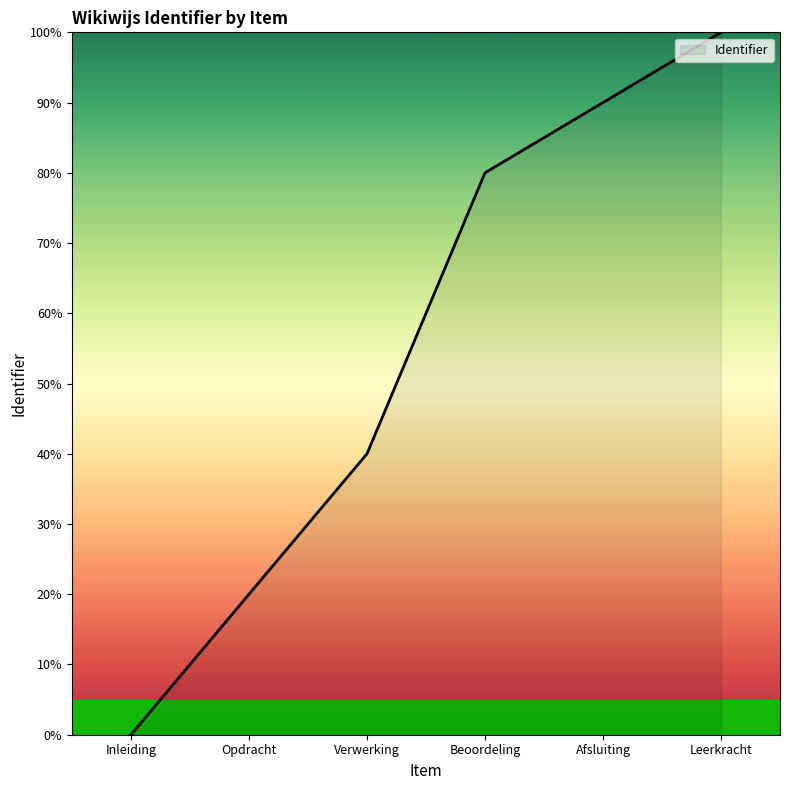

True or false: the data has more than 2 interior local peaks.

False